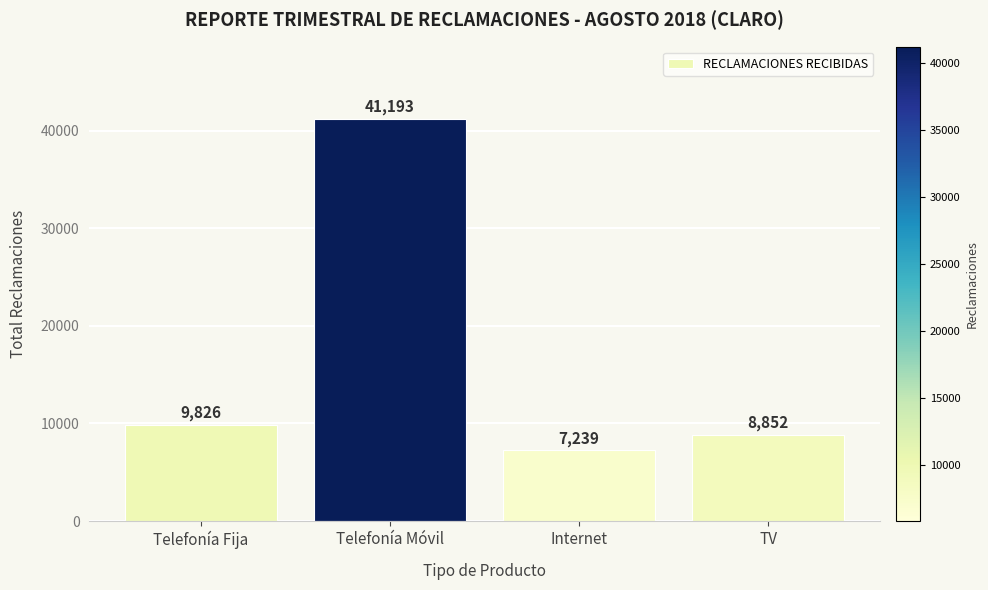

What is the change in value from Telefonía Fija to Internet?

-2587